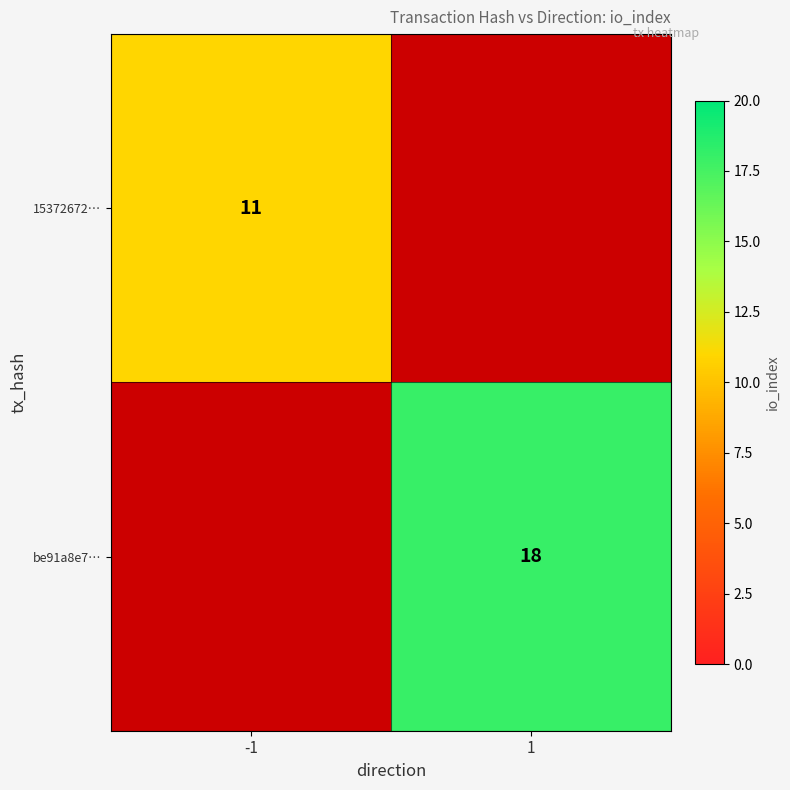

True or false: 15372672… has a value of 19 at -1.

False